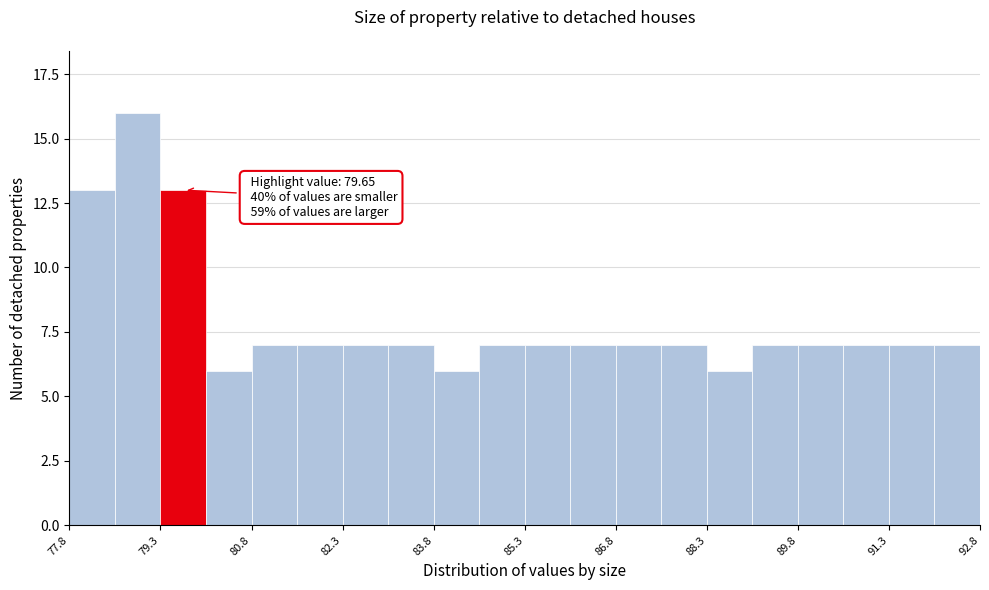

Around what value on the x-axis is the tallest bar? Give the approximate position of its centre, as read against the axis.

78.8